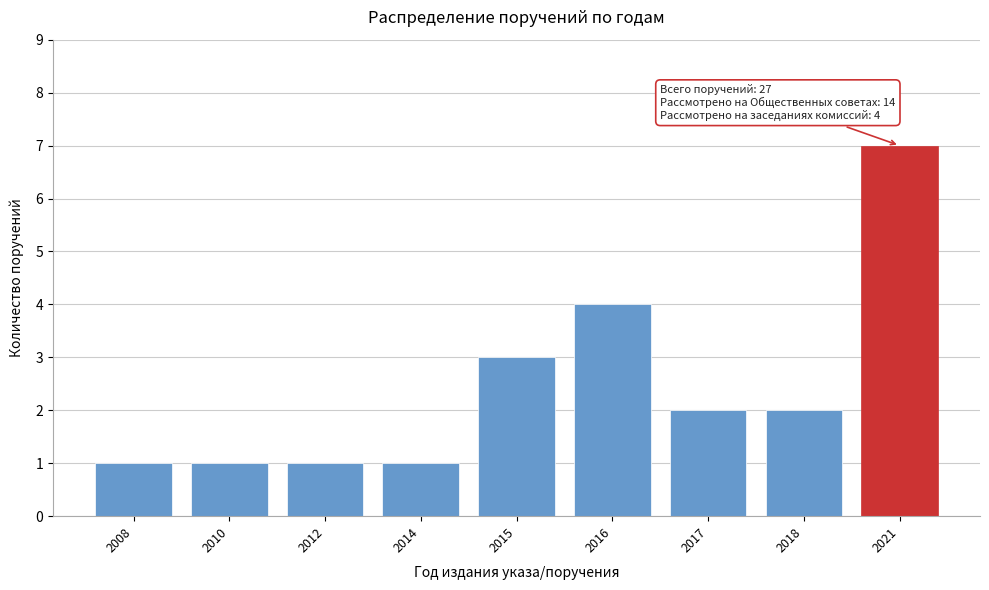

Reading left to right, extract all data points from this chart.

2008=1	2010=1	2012=1	2014=1	2015=3	2016=4	2017=2	2018=2	2021=7